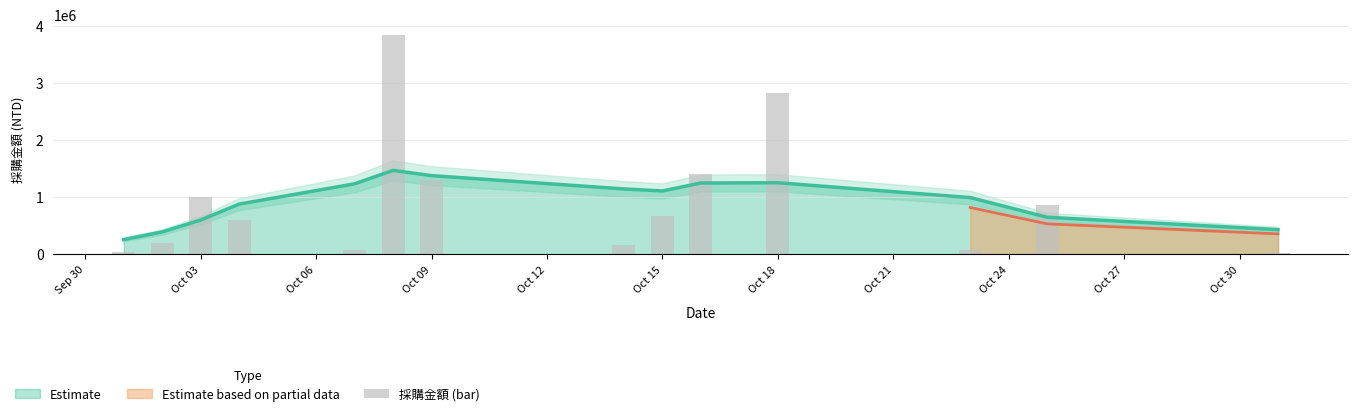

How many bars are there in total?

14